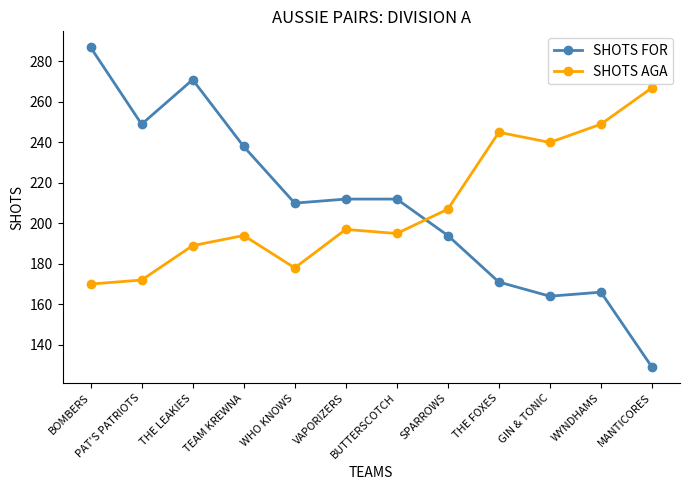

What is the sum of all SHOTS AGA values?

2503